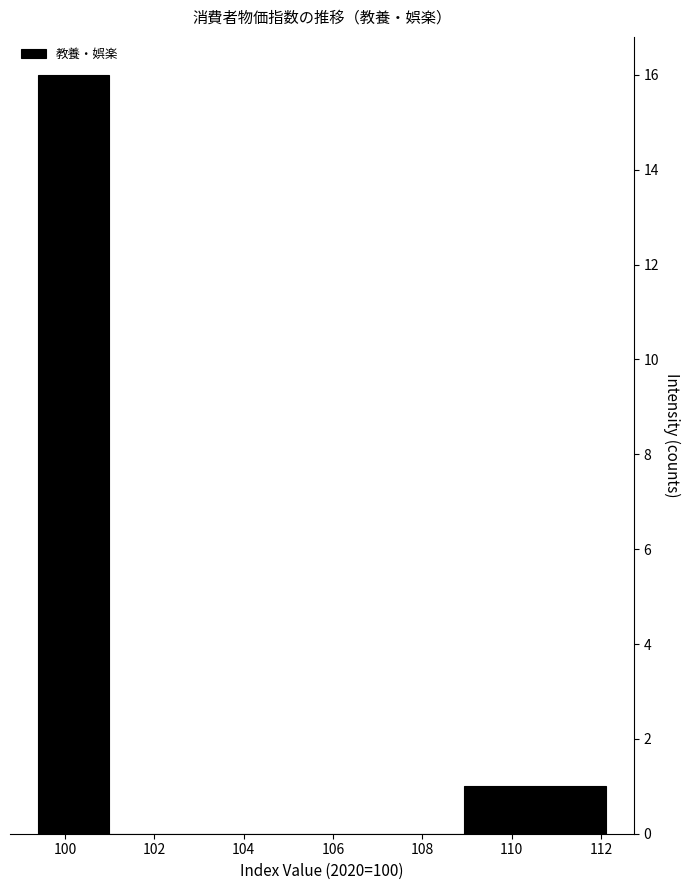

How tall is the bar that spans 99.4 to 101.0 on the x-axis? Neither the bar edges nor the heights are printed on the chart, so give them approximately, as read against the axes.

16